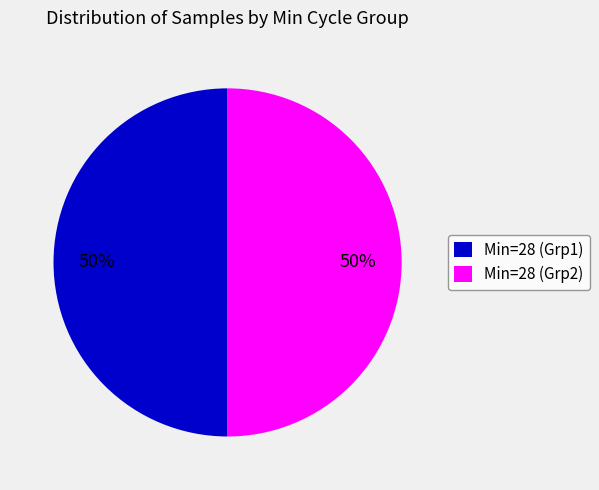

To the nearest percent, what percentage of the pie is Min=28 (Grp1)?

50%